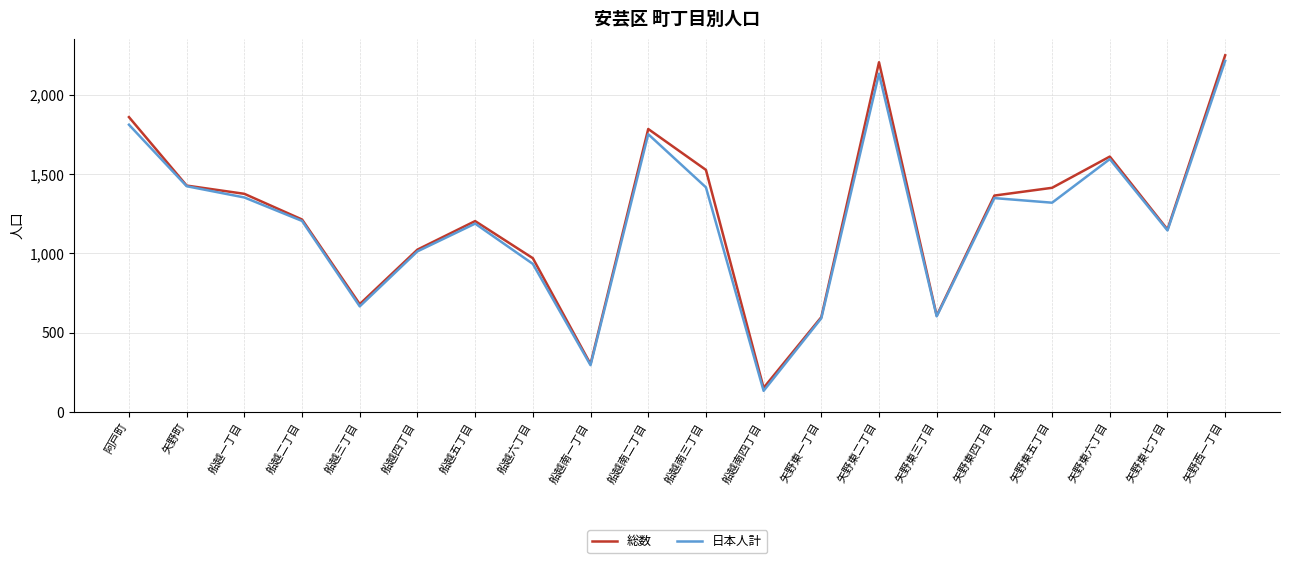

What is the total value across all series at 船越南四丁目?

283